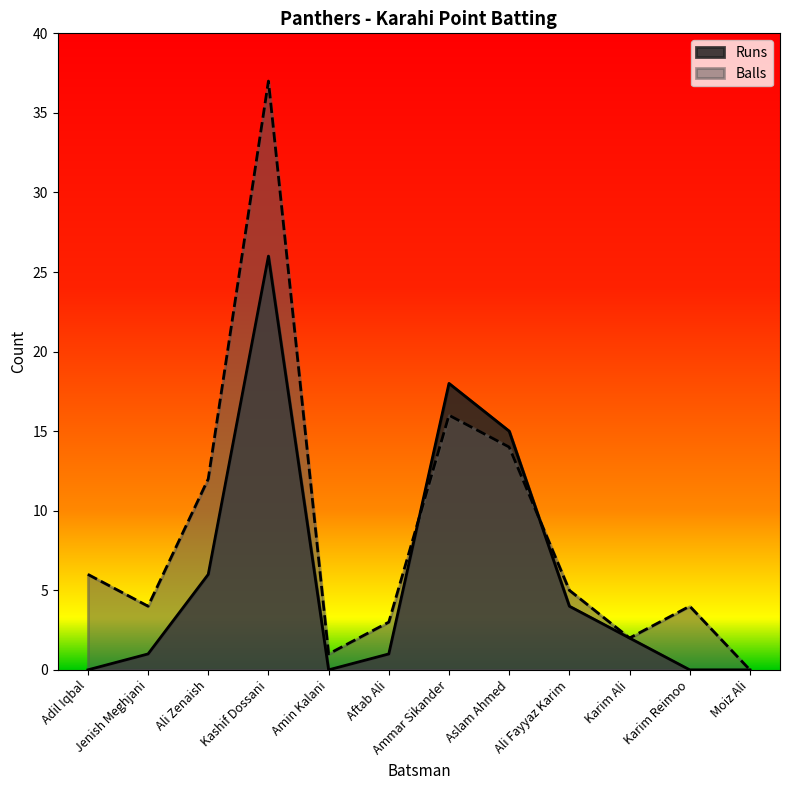

At which category is the sum across all series the highest?

Kashif Dossani